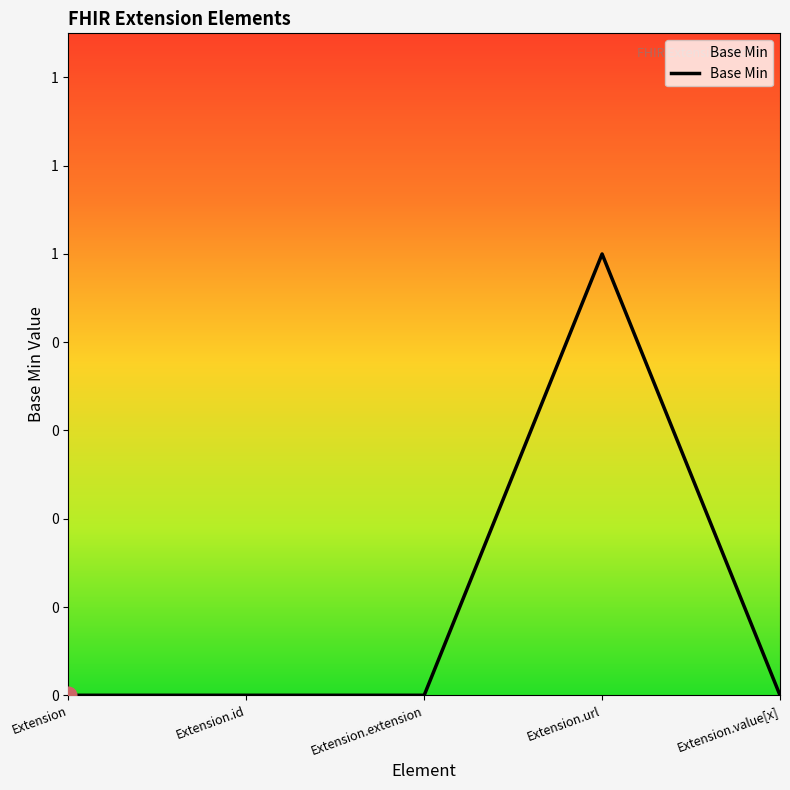

The chart shows a value of 0 at Extension.value[x]. True or false?

False